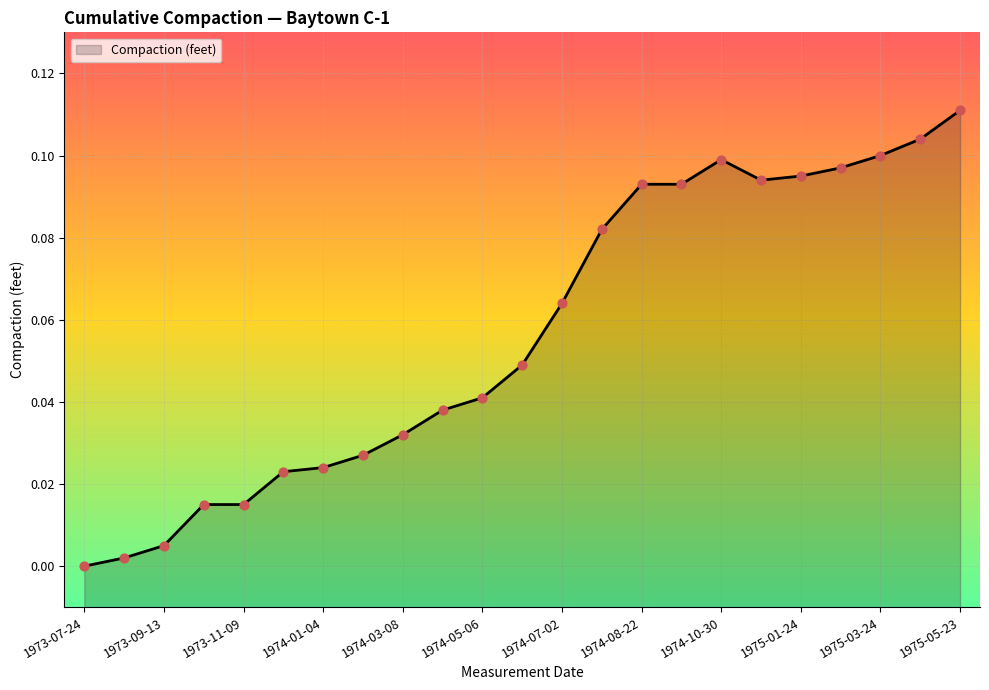

What is the change in value from 1974-02-05 to 1974-12-23?

+0.1